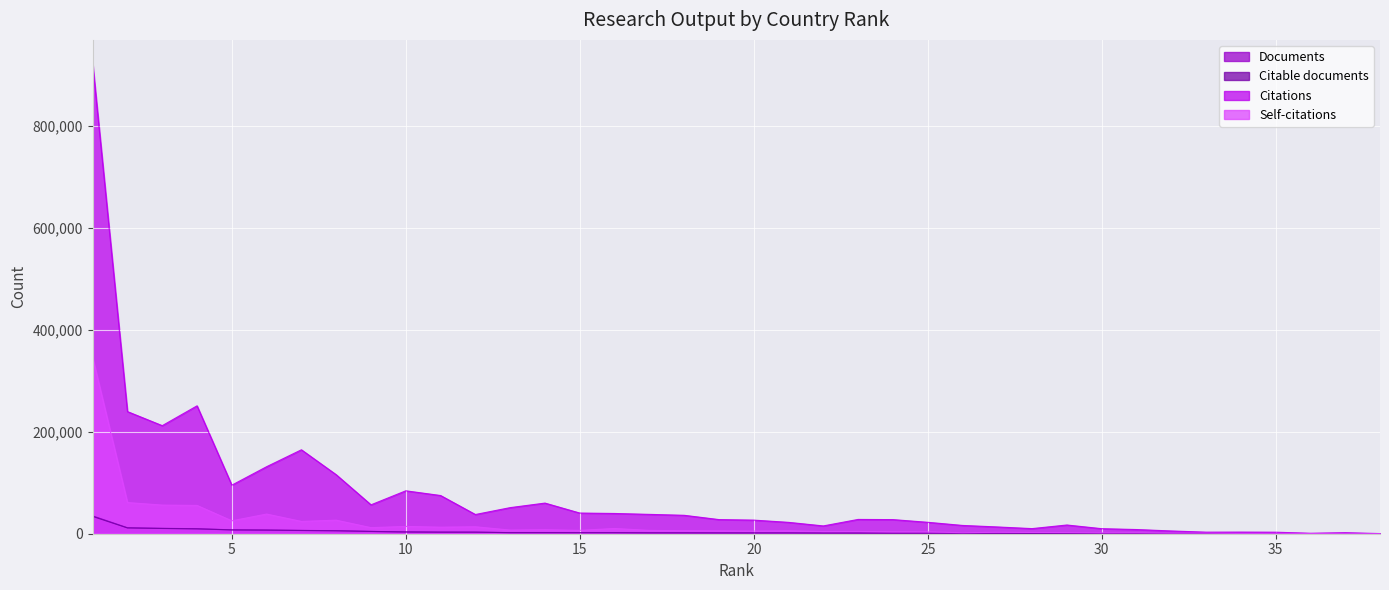

What is the difference between the second highest and second lowest values in the Citations series?

249899